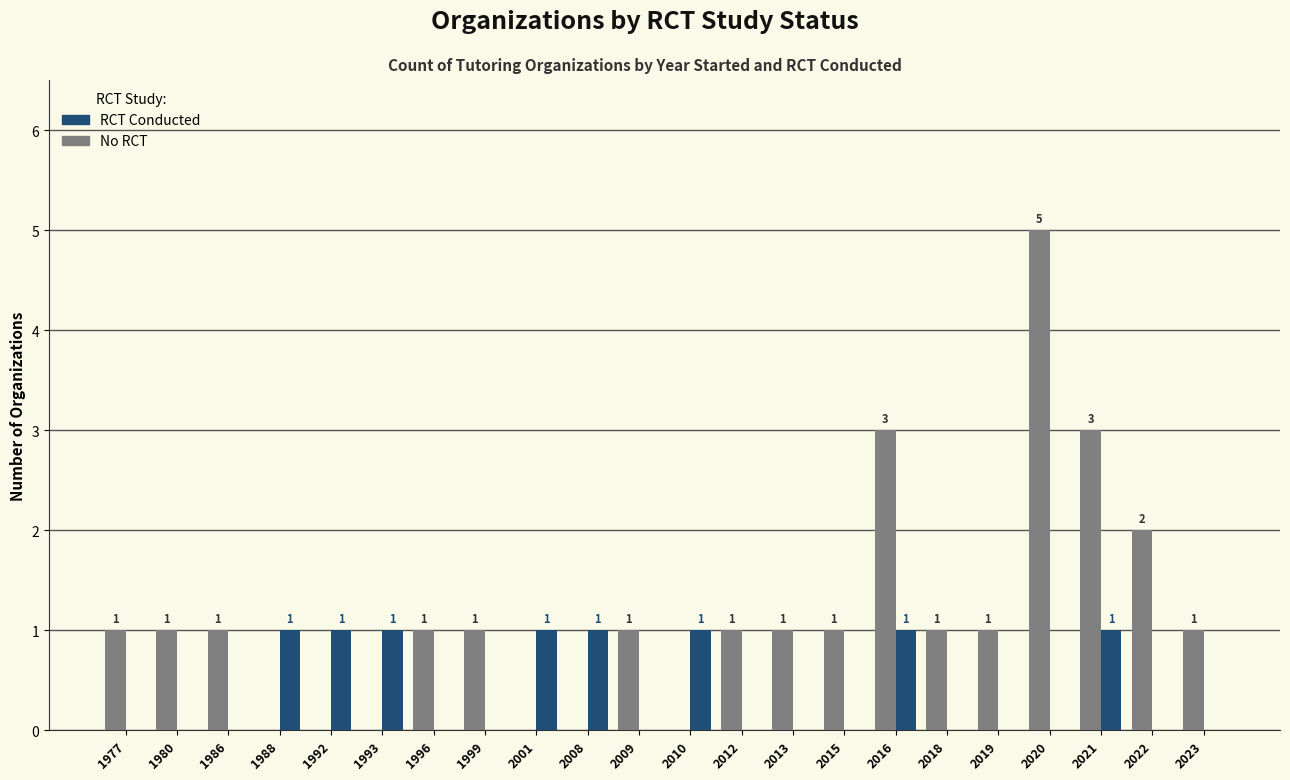

At which category is the sum across all series the highest?

2020